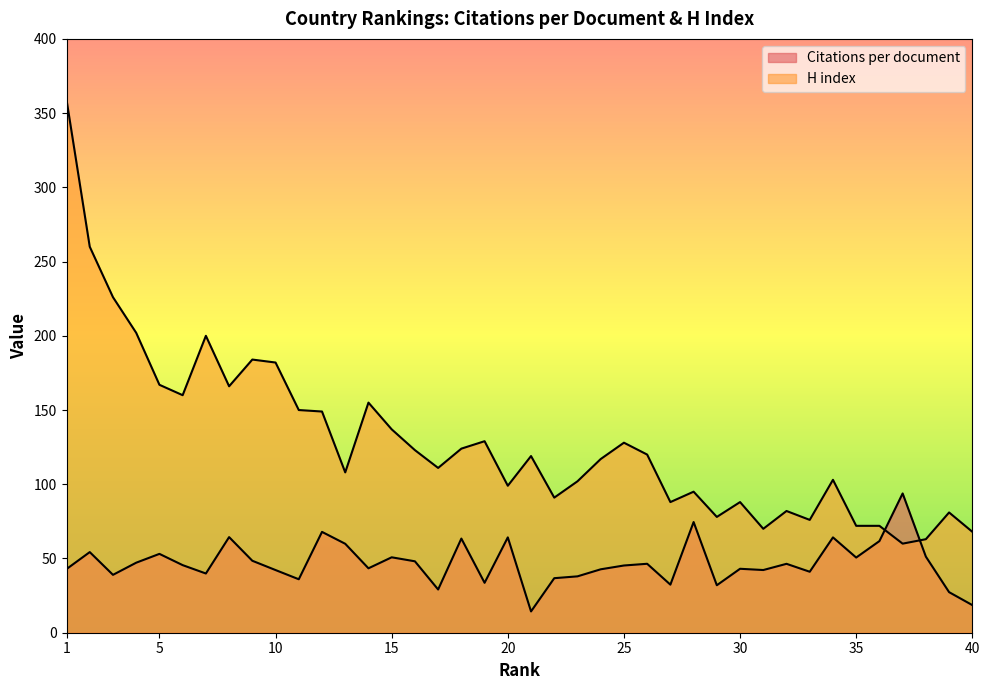

At 28, list the series in order from largest to smallest.

H index, Citations per document